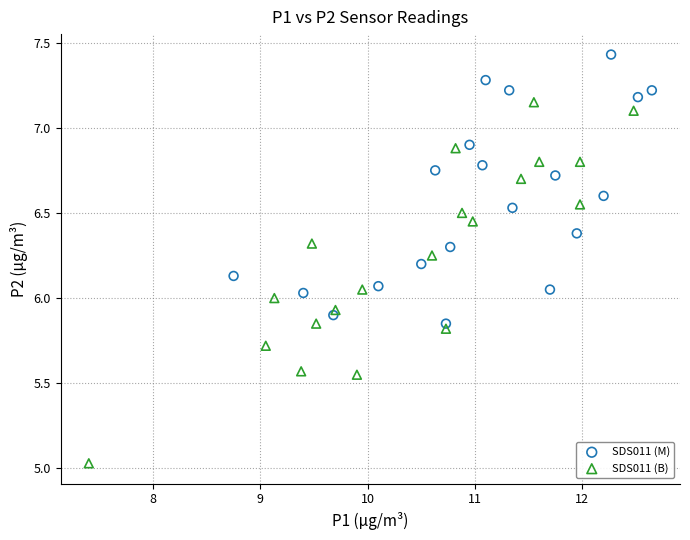

Which series has the largest Y range (max minus min)?

SDS011 (B)